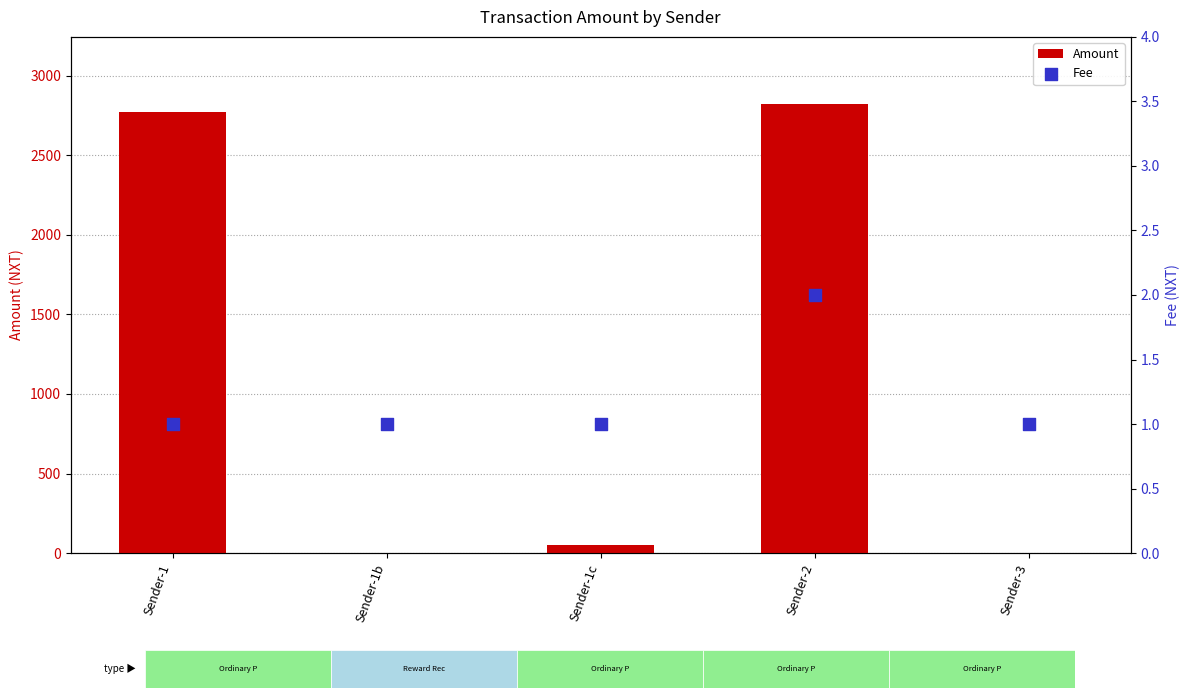

Which series has the widest spread of Y values?

Amount